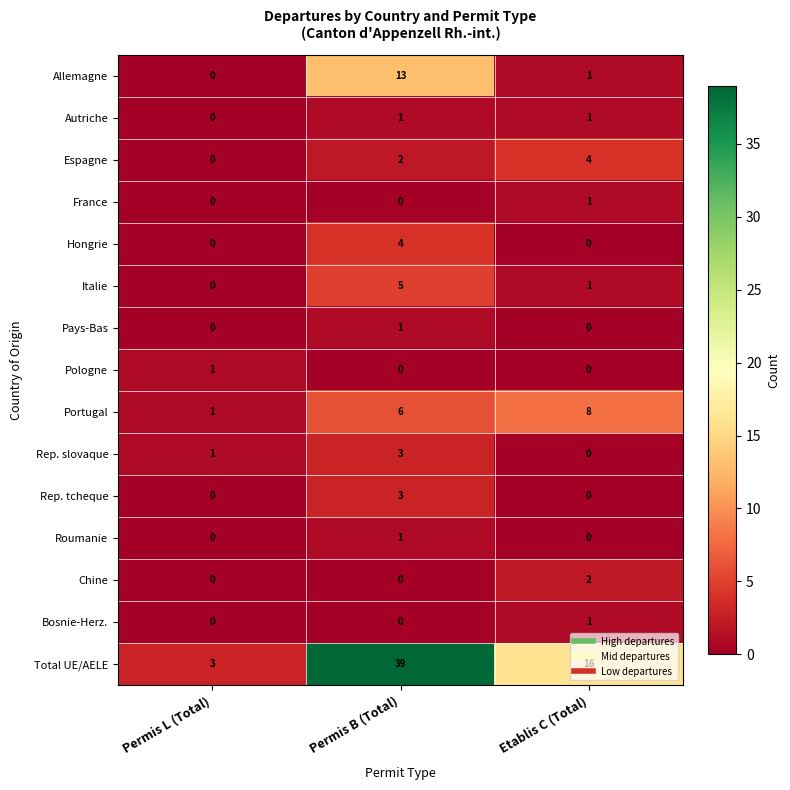

What is the spread (max minus min) of values at Permis L (Total)?

3